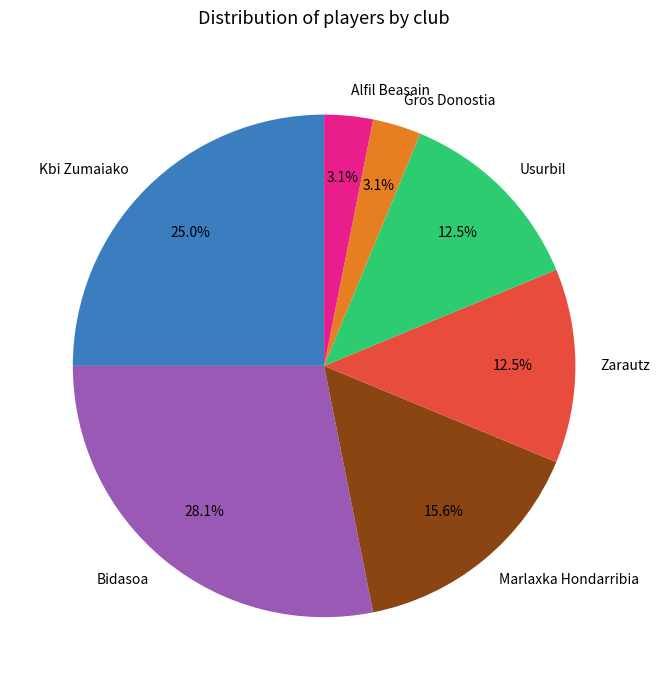

What is the largest slice in the pie chart?

Bidasoa